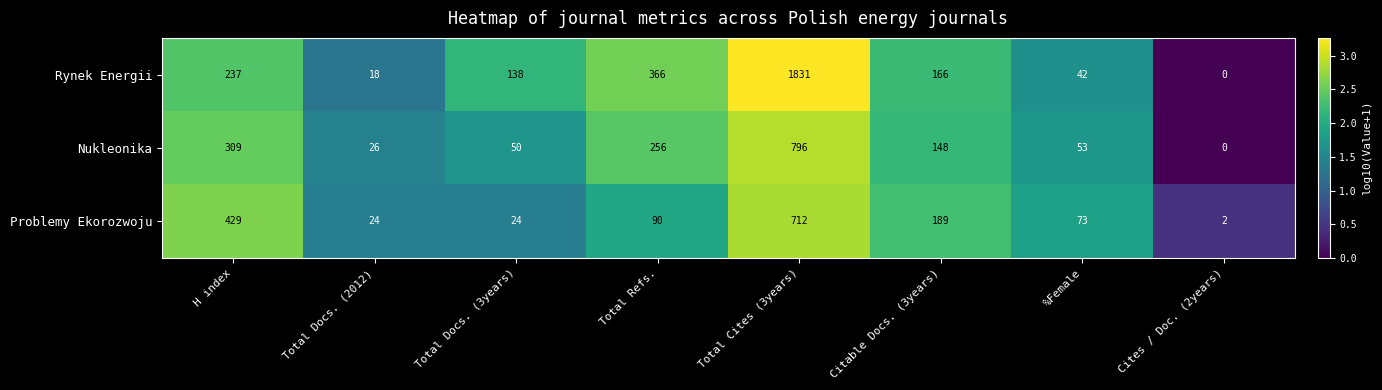

At which category does the chart reach its minimum across all series?

Cites / Doc. (2years)